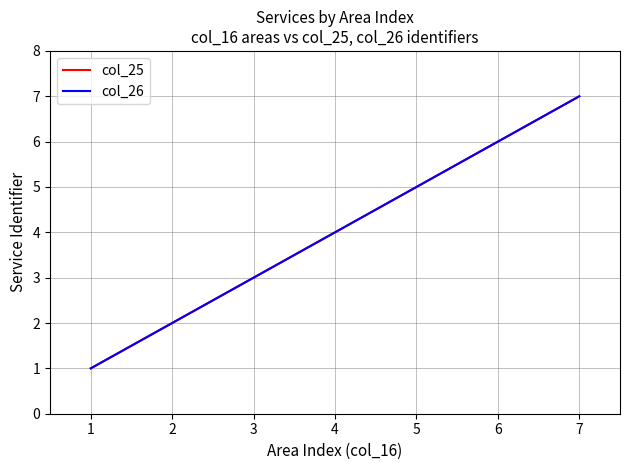

How many lines are shown in the chart?

2